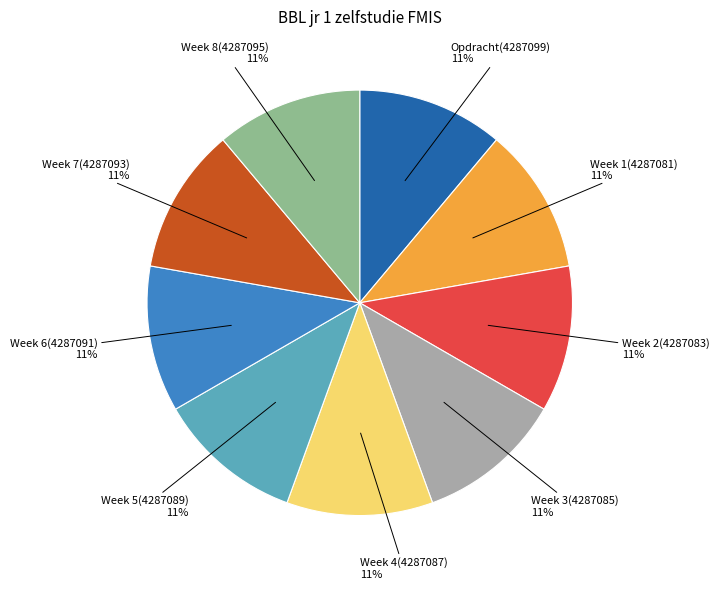

The Week 1 slice represents 11% of the pie. True or false?

True